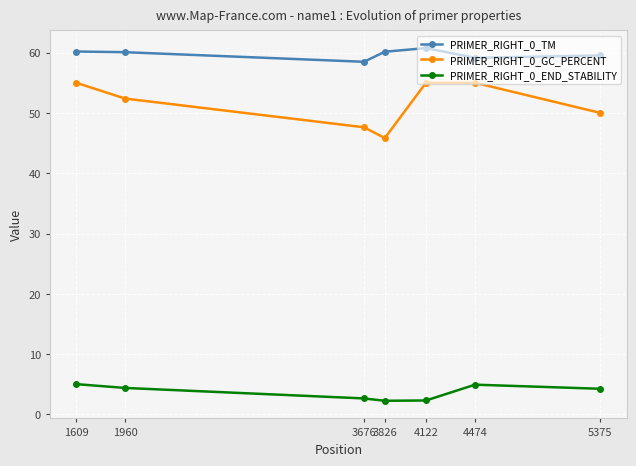

Which series changed the most between 1609 and 3826?

PRIMER_RIGHT_0_GC_PERCENT